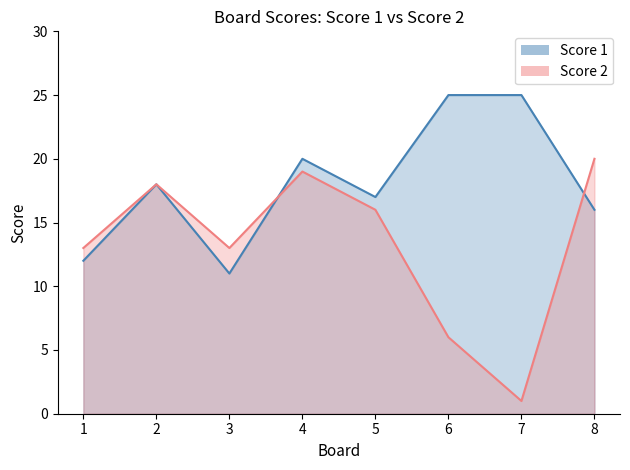

What is the total value across all series at 5?

33